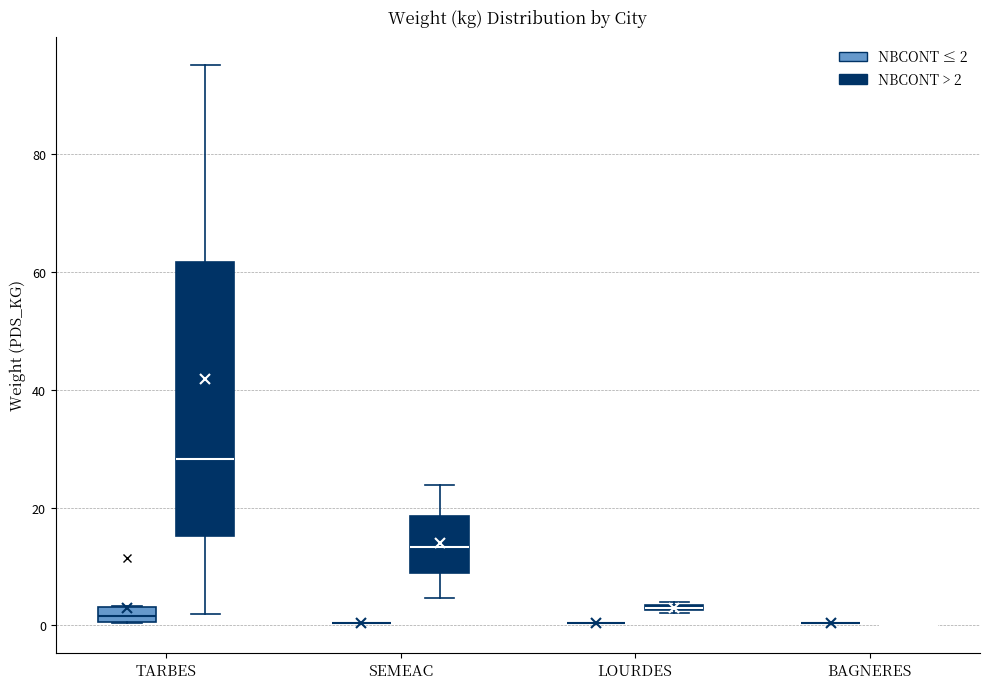

Comparing the boxes themselves (not the whiskers), which one is the tallest?

TARBES (NBCONT > 2)